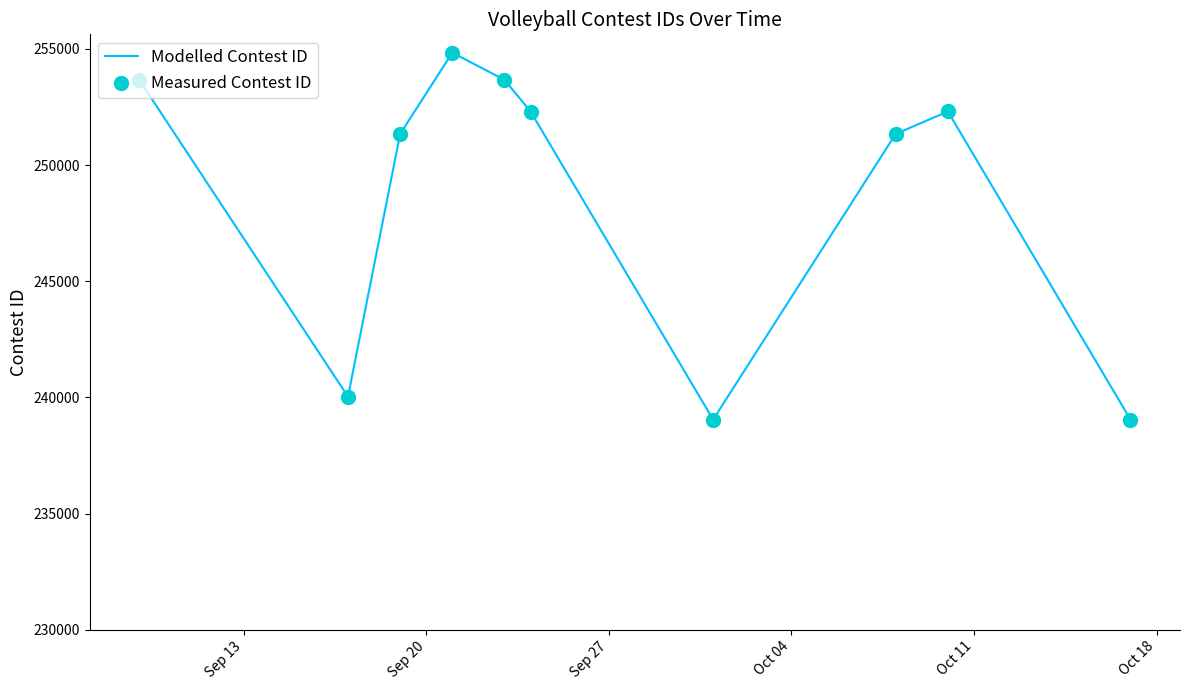

What is the maximum value shown in the chart?

254835